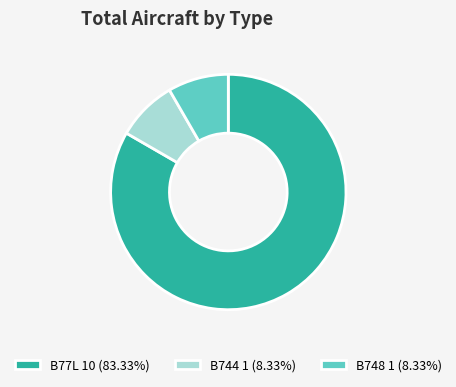

Approximately how many times larger is the value at B748 1 (8.33%) compared to B744 1 (8.33%)?

1.0